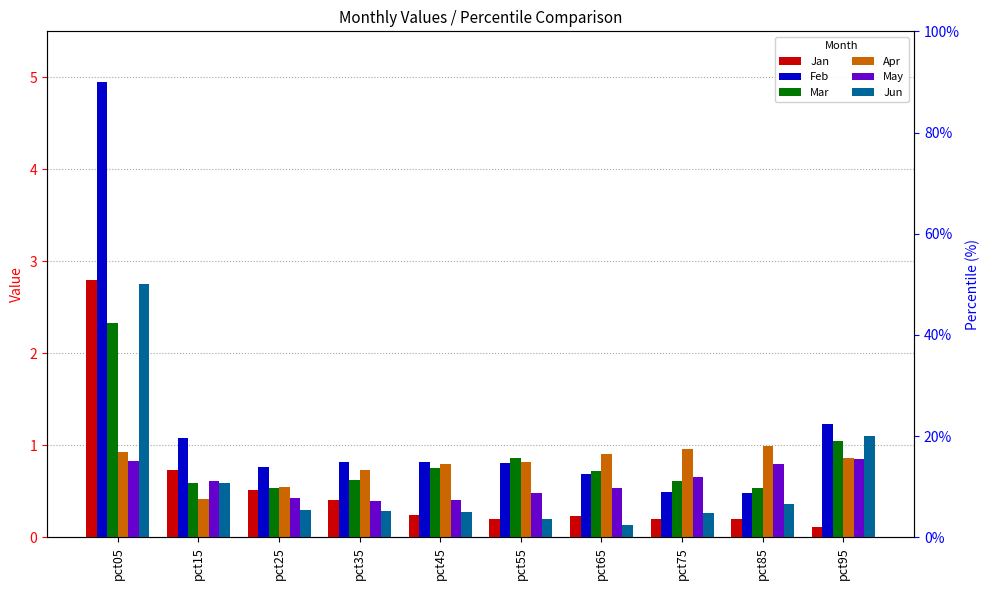

What is the value of the May bar at the 7th from the left?

0.5